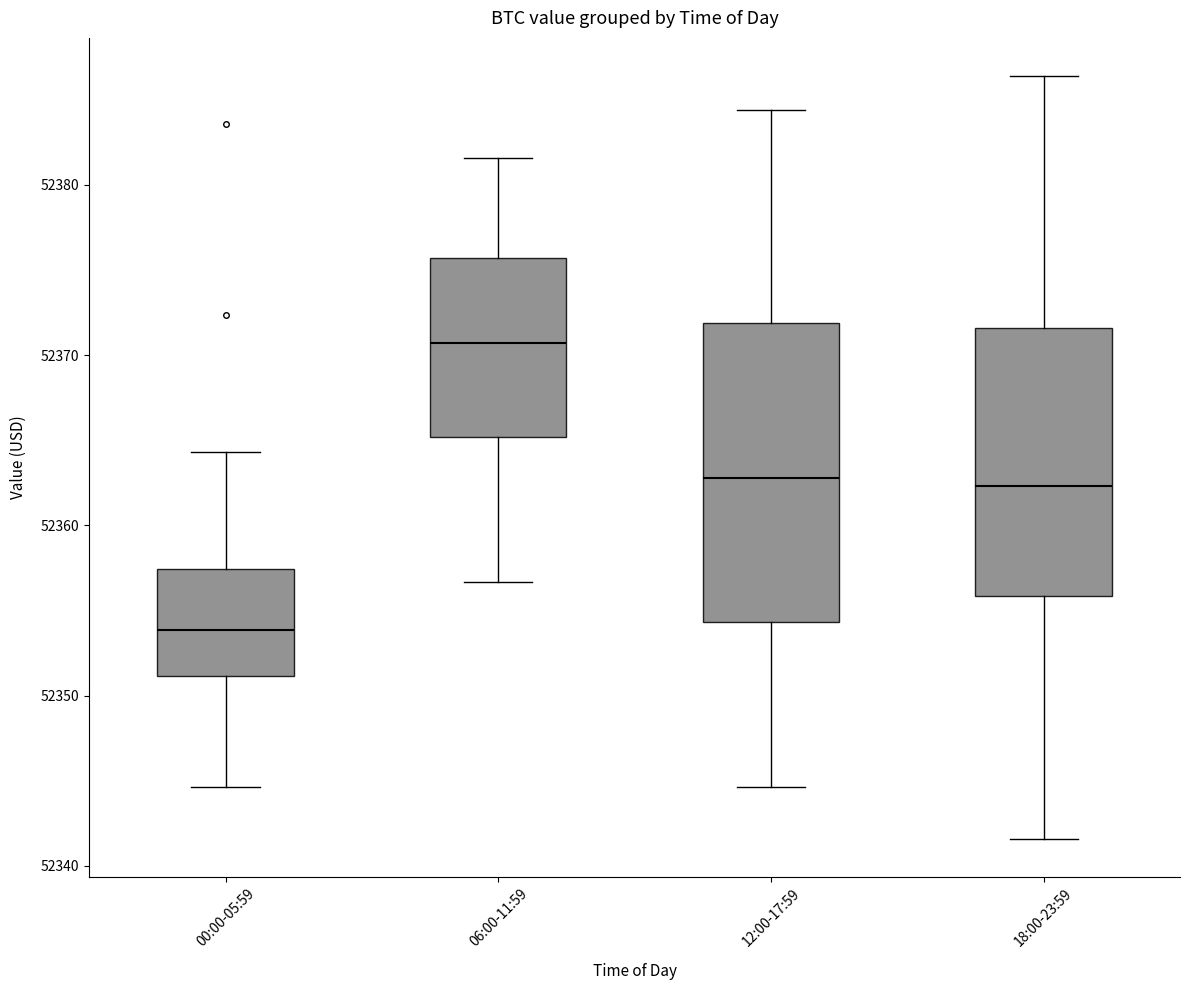

Reading left to right, transcribe this box plot: for each box, give where its median line is, the range the box spans, and where its two whiskers end, as read against the y-axis. The values are not printed on the chart, so give them approximately, as read against the axis.

00:00-05:59: median 52354, box 52351 to 52357, whiskers 52345 to 52364
06:00-11:59: median 52371, box 52365 to 52376, whiskers 52357 to 52382
12:00-17:59: median 52363, box 52354 to 52372, whiskers 52345 to 52384
18:00-23:59: median 52362, box 52356 to 52372, whiskers 52342 to 52386